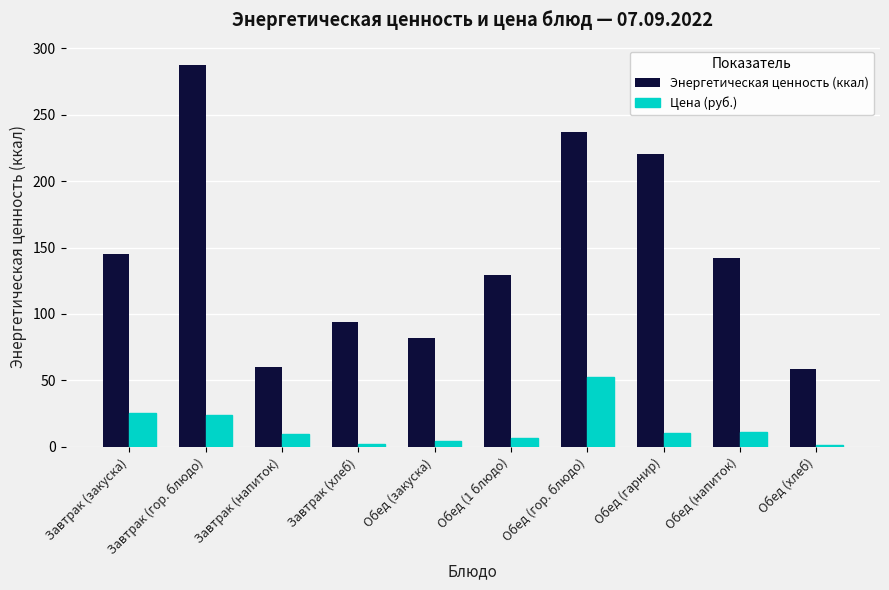

At how many categories does at least one series exceed 263?

1